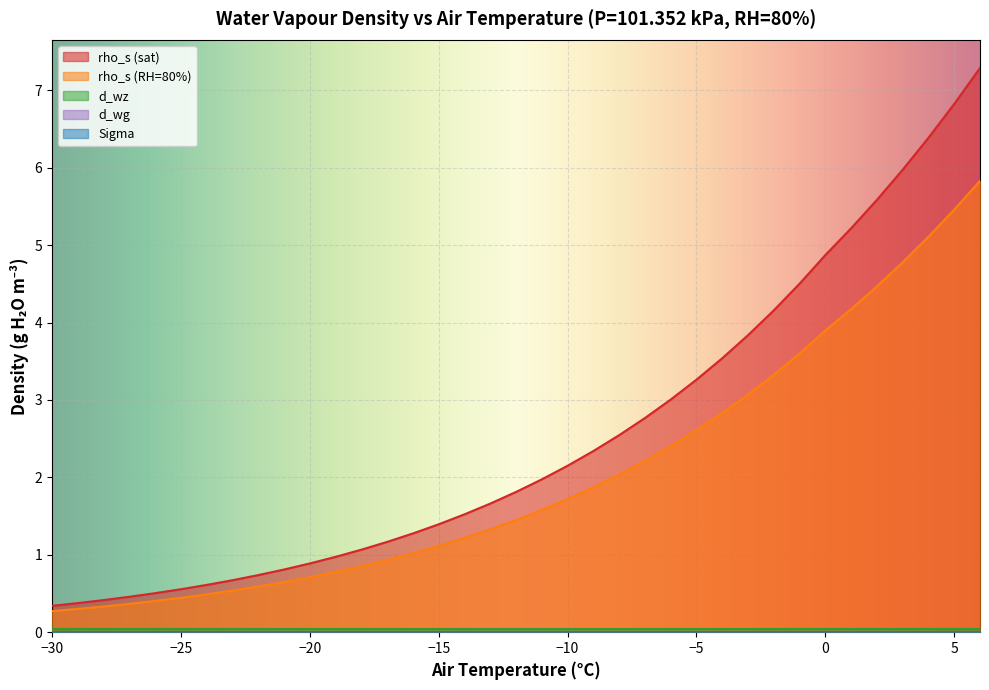

Does the chart display data point markers on the line(s)?

No